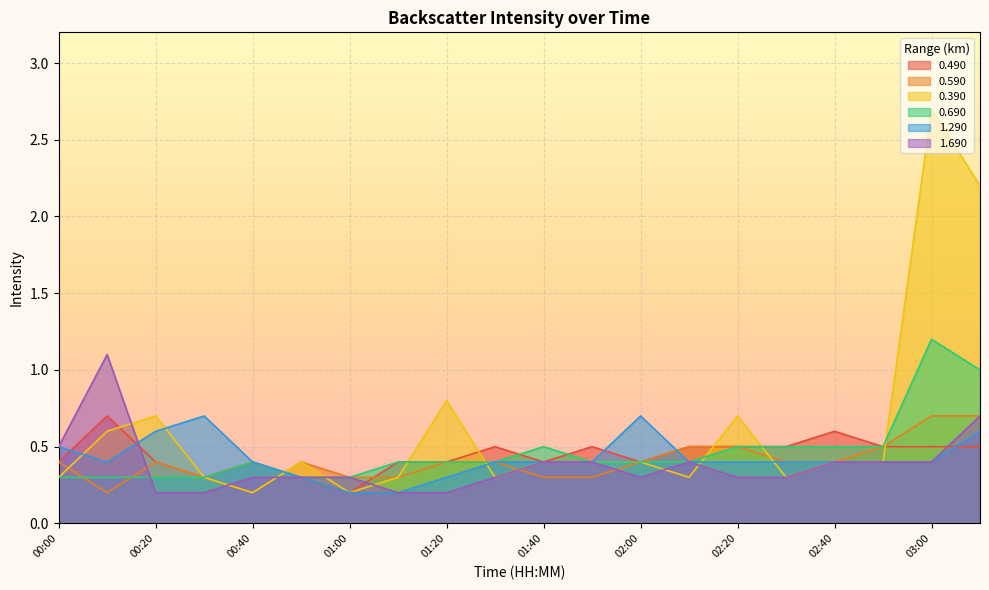

The value of 0.590 at 01:30 is 0.4. True or false?

True